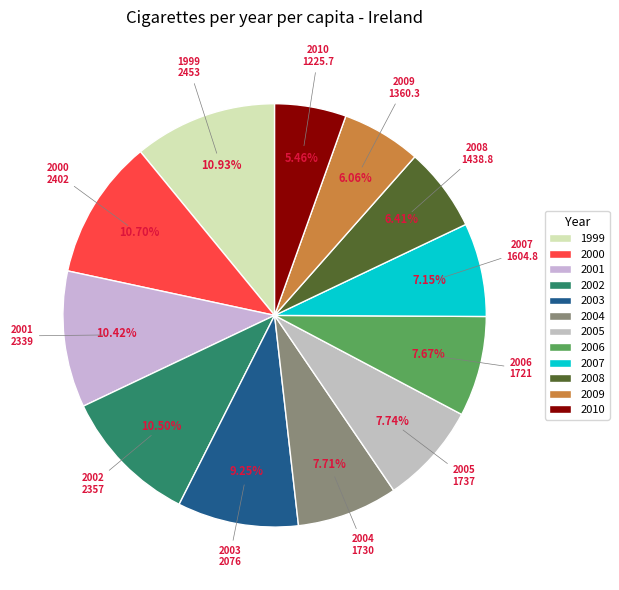

Combined, what portion of the pie is 2000 and 2010?

16.2%